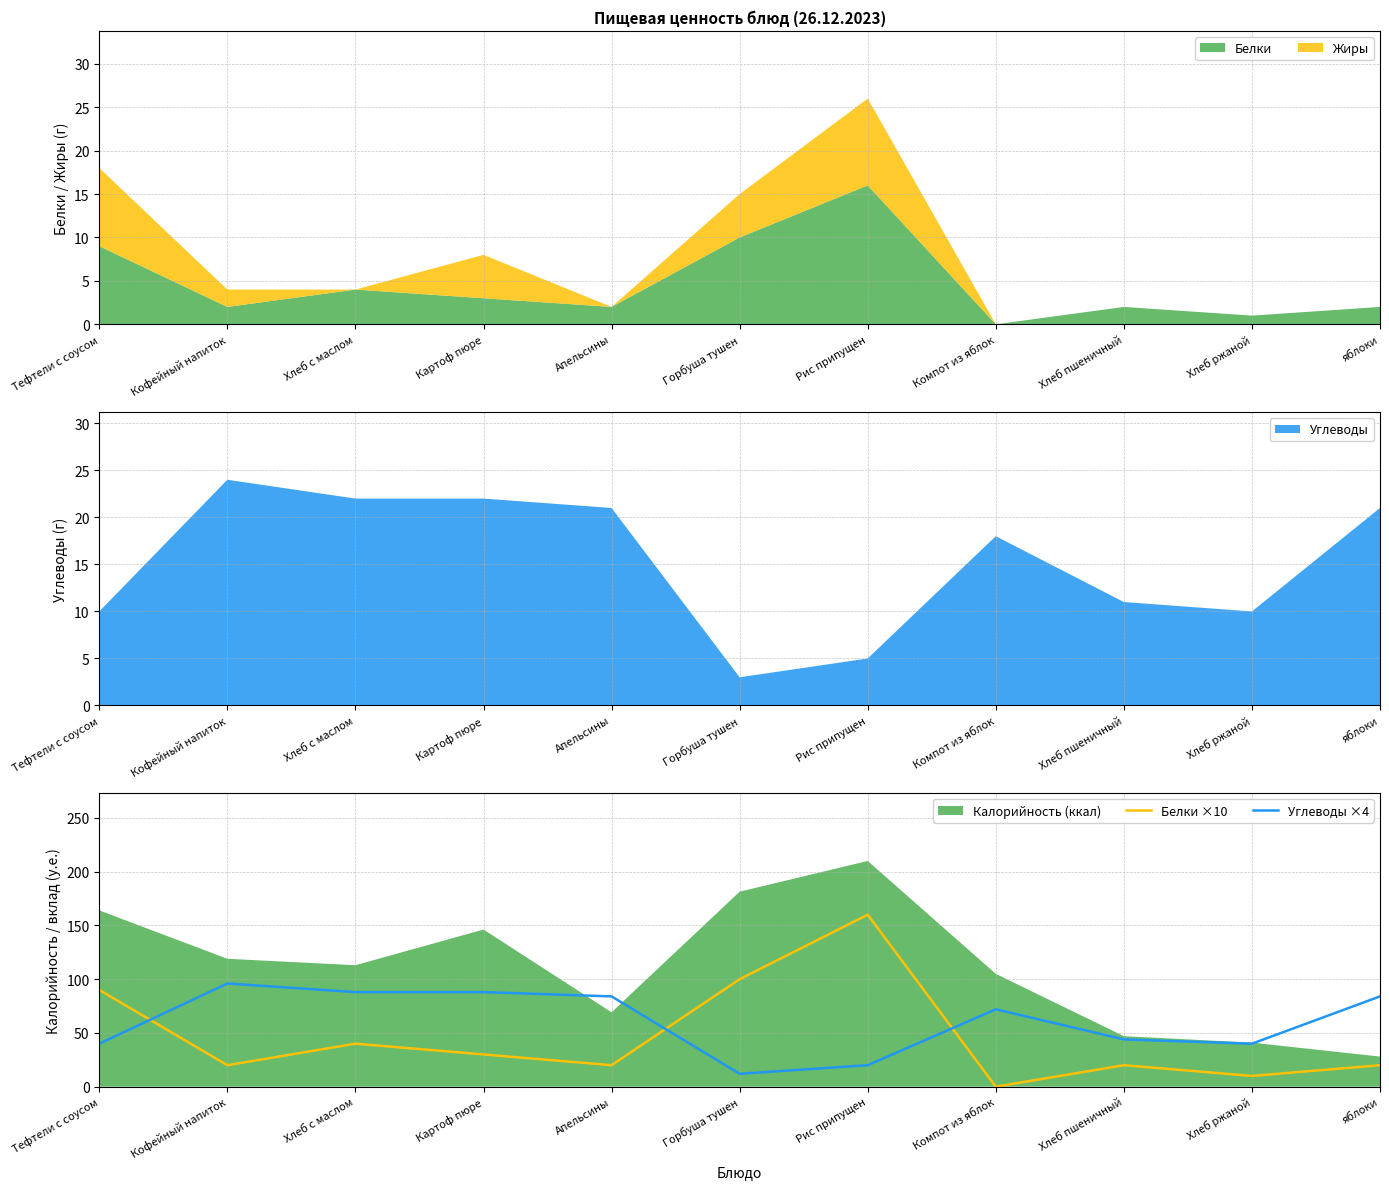

Where is the first local maximum for Углеводы ×4?

Кофейный напиток